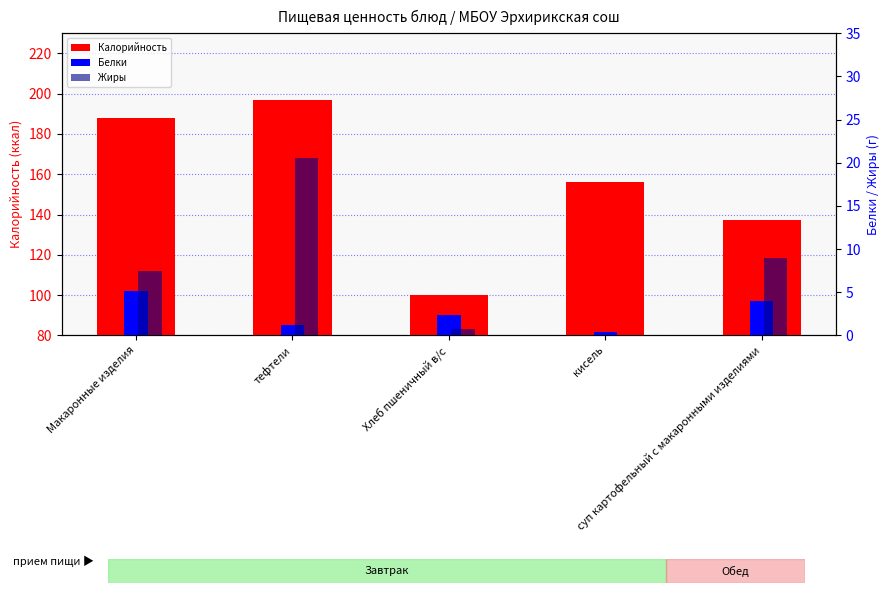

Are the bars grouped side by side (vs. stacked)?

Yes